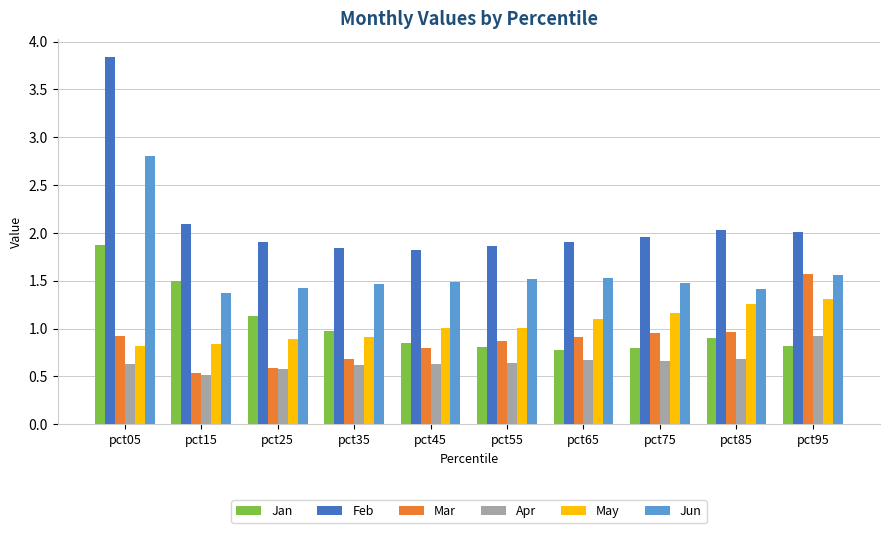

List the series in order of their peak value, highest first.

Feb, Jun, Jan, Mar, May, Apr